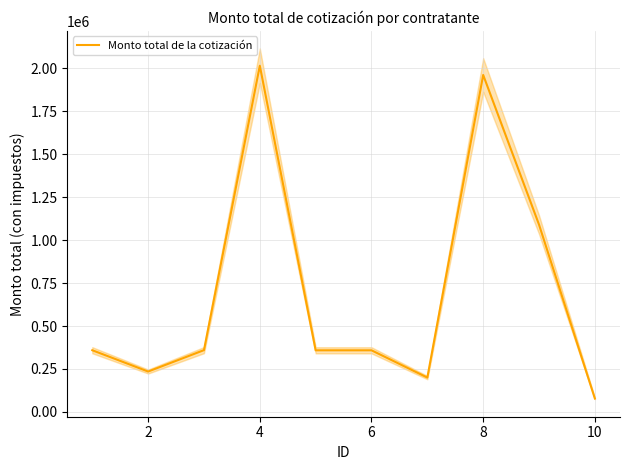

What is the greatest value displayed?

2015160.3